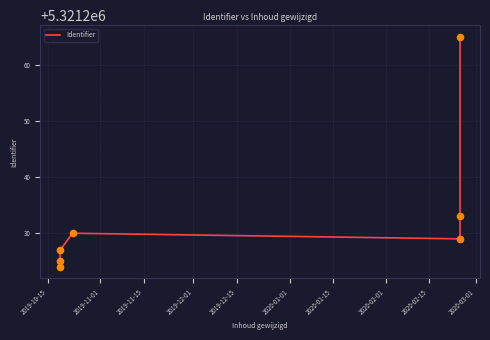

Approximately how many times larger is the value at 2020-01-01 compared to 2019-11-01?

1.0